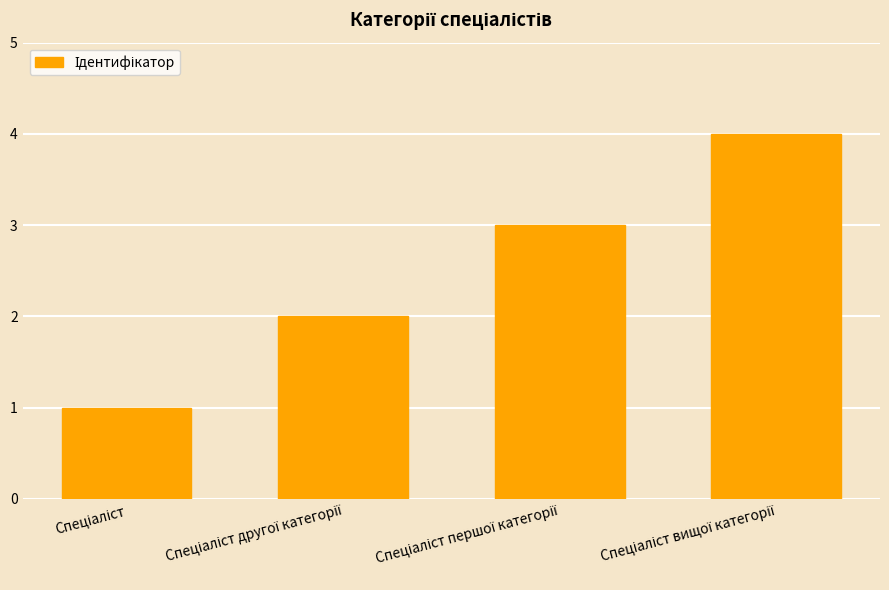

What is the sum of all values?

10